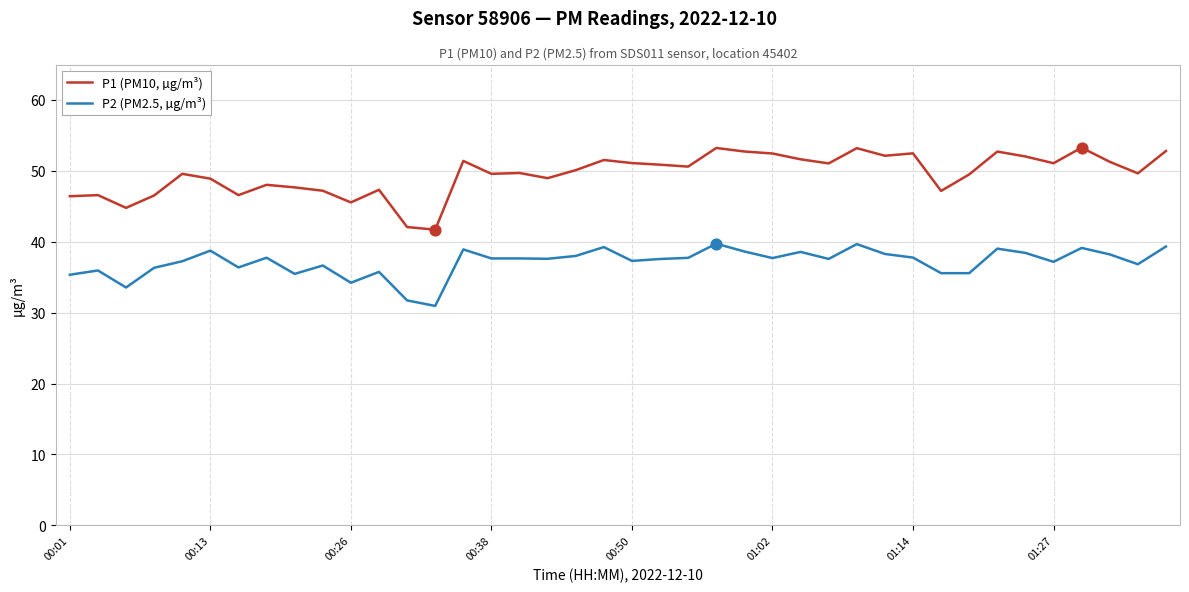

Which series has the largest total across all categories?

P1 (PM10, µg/m³)